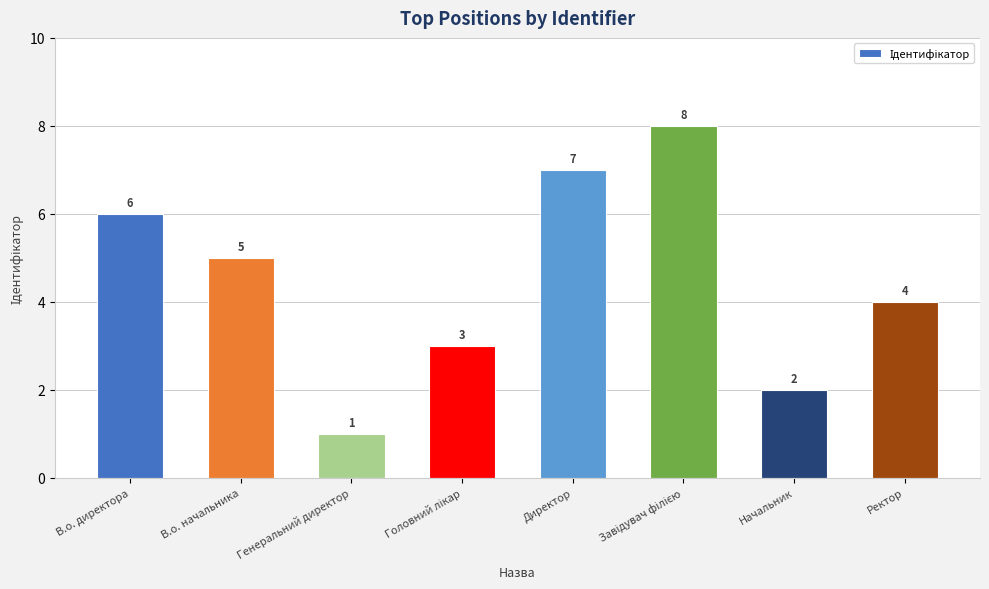

What is the sum of the values at В.о. директора and В.о. начальника?

11